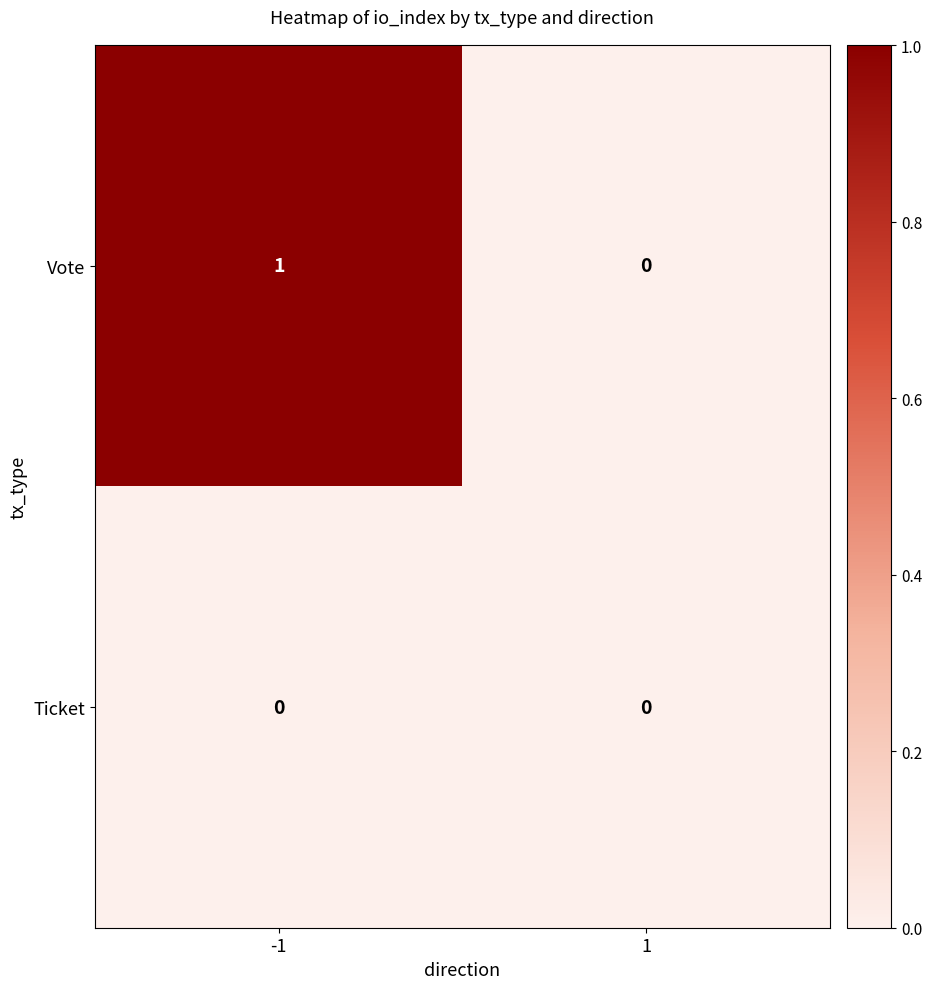

Which series has the widest spread of values?

Vote